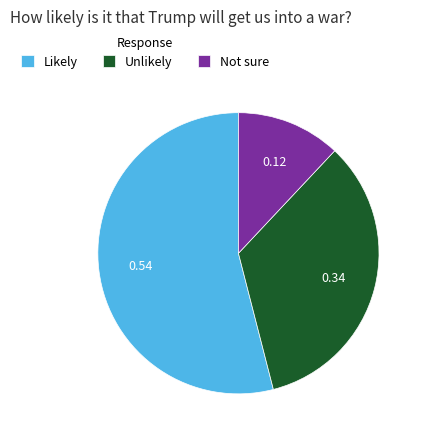

Is the sum of Likely and Not sure greater than half?

Yes